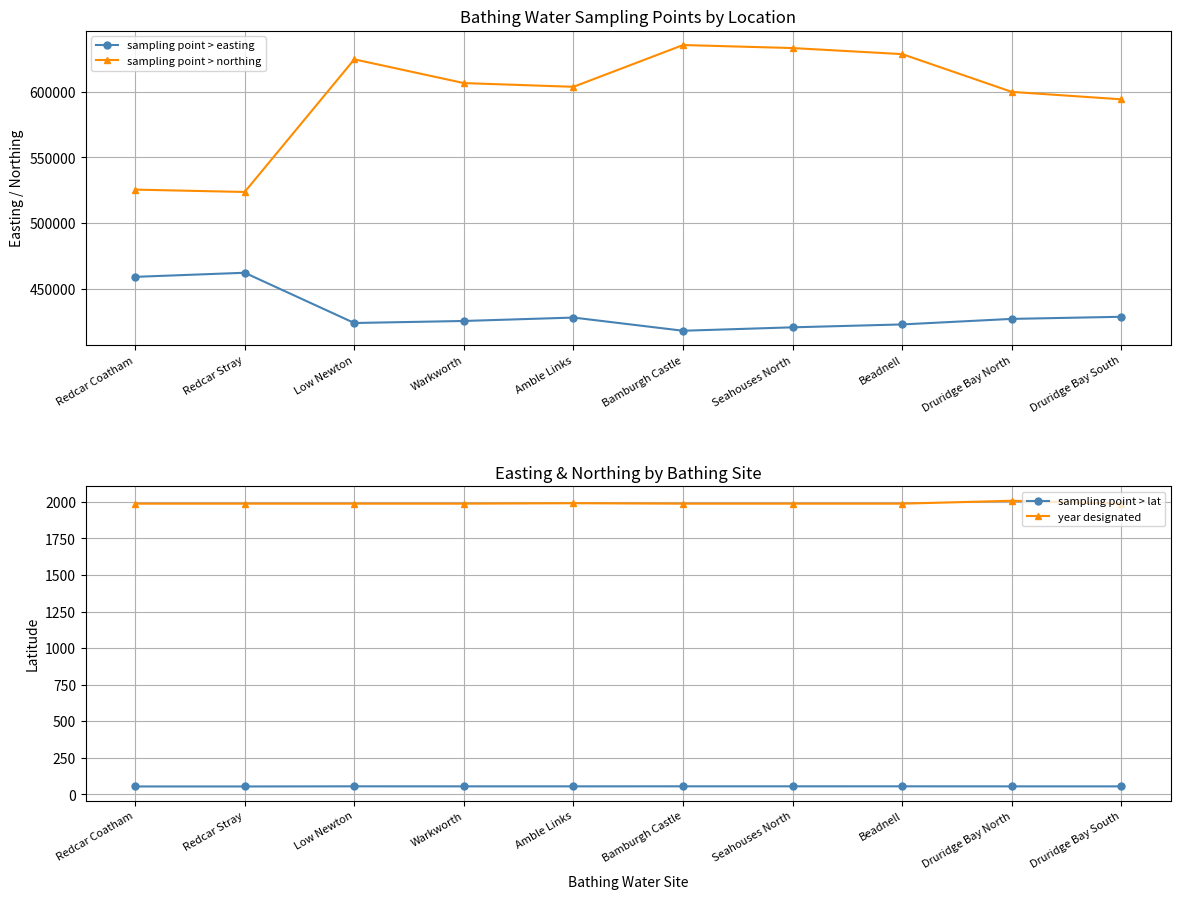

At which category is the sum across all series the highest?

Seahouses North